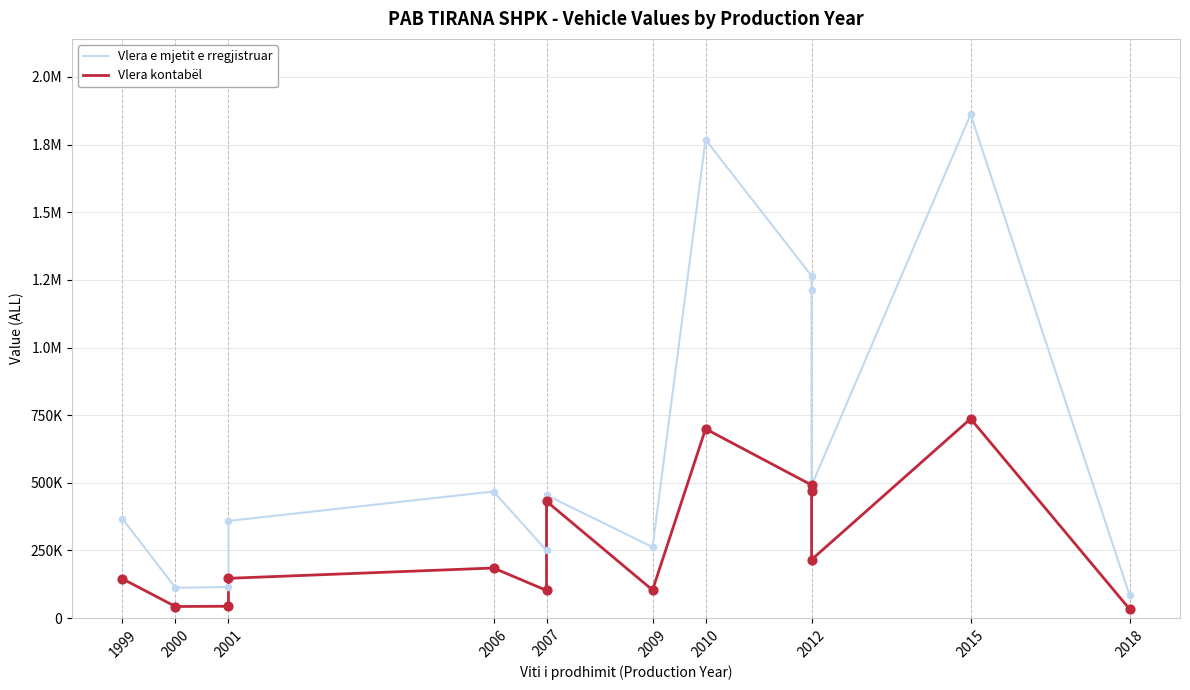

Which series reaches the minimum Y coordinate?

Vlera kontabël